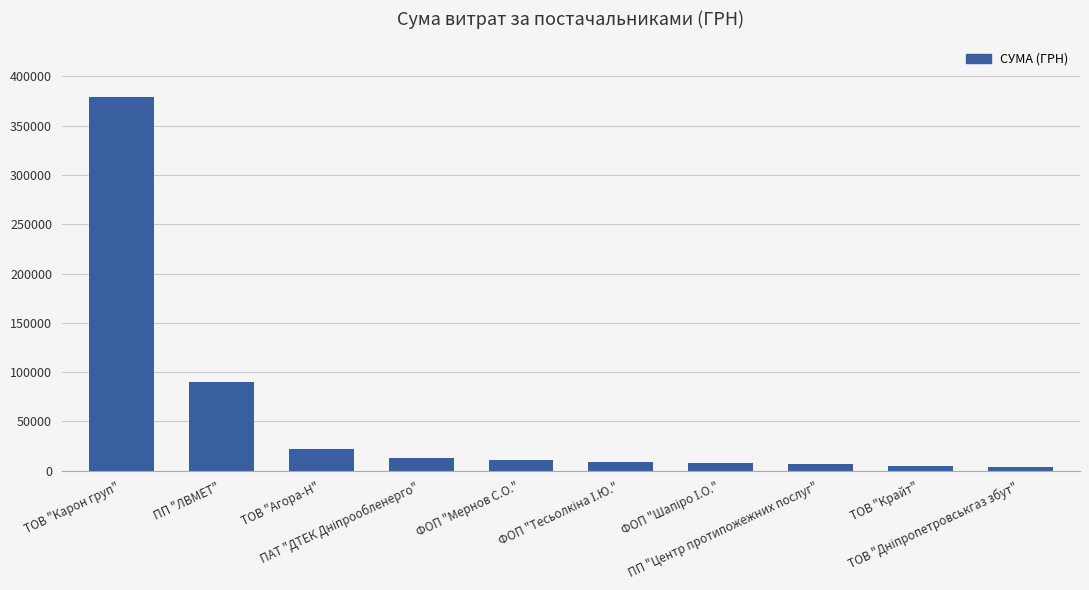

What is the difference between the maximum and minimum values?

374824.3